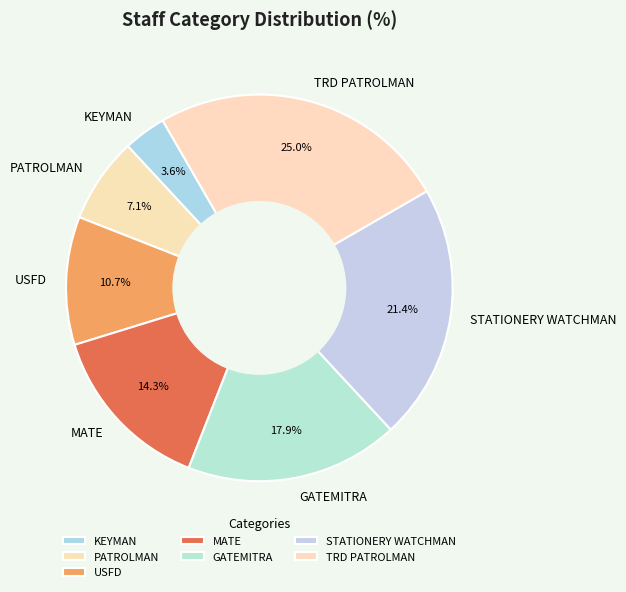

Count the number of slices in the pie.

7